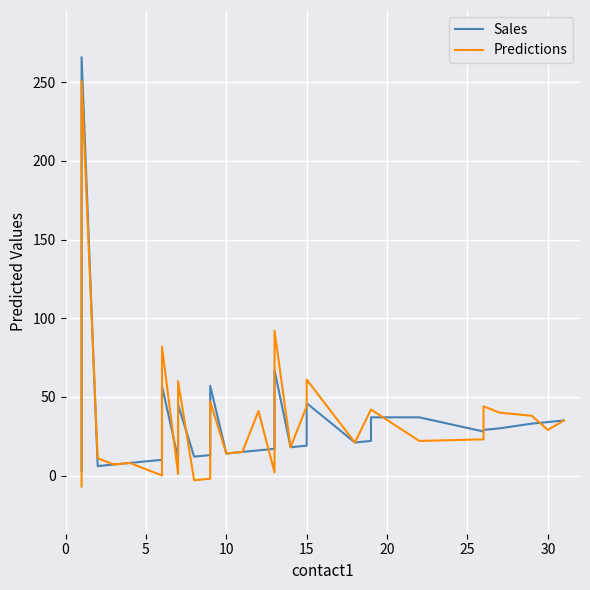

What are all the series names shown in the legend?

Sales, Predictions